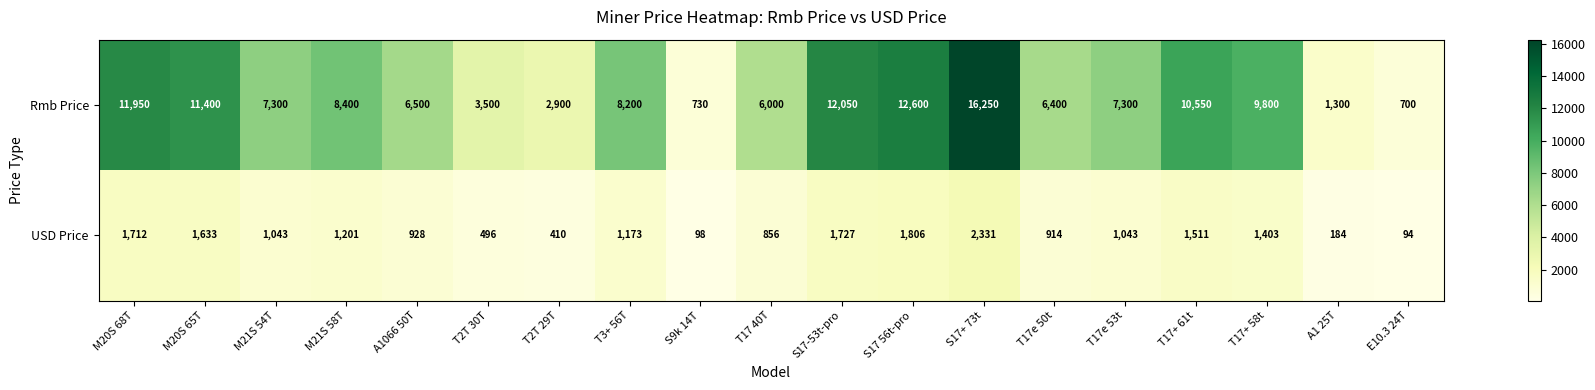

True or false: USD Price has a value of 928 at A1066 50T.

True